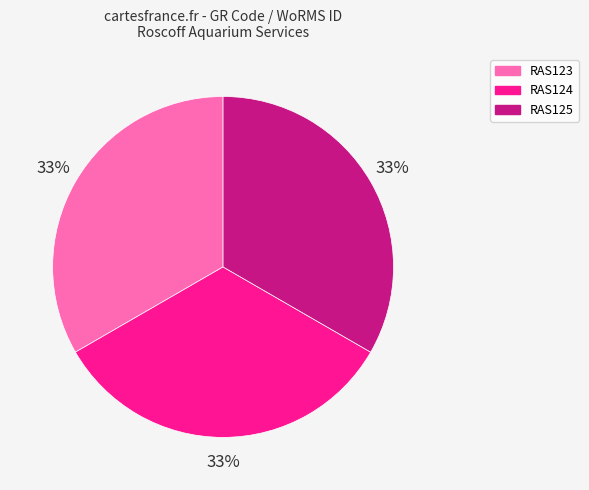

To the nearest percent, what portion does RAS123 represent?

33%